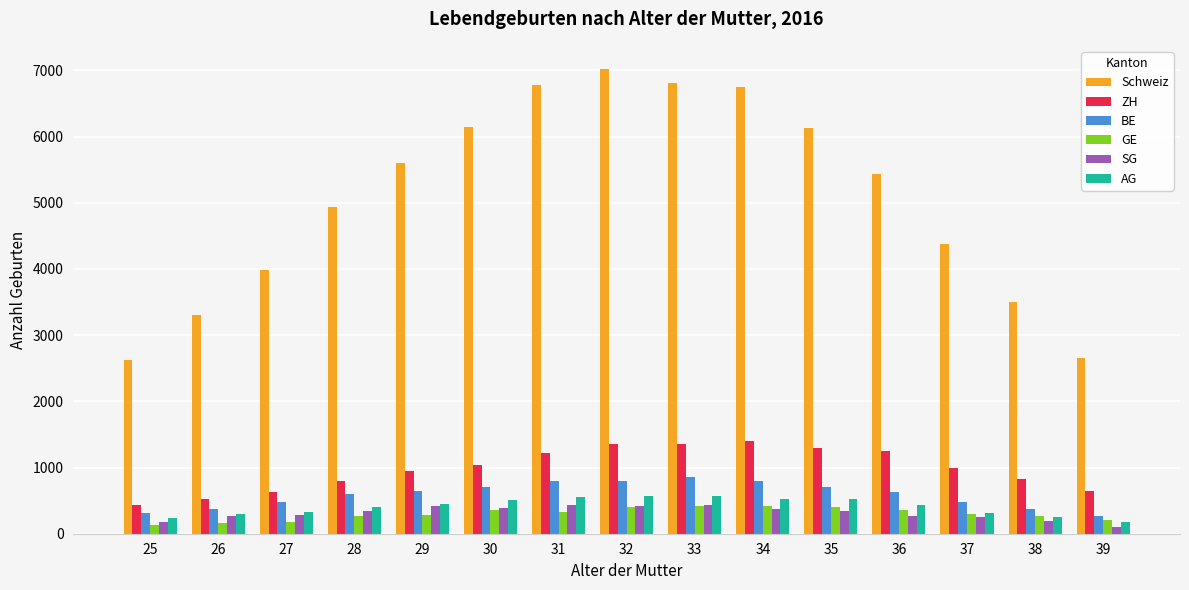

The value of Schweiz at 25 is 2631. True or false?

True